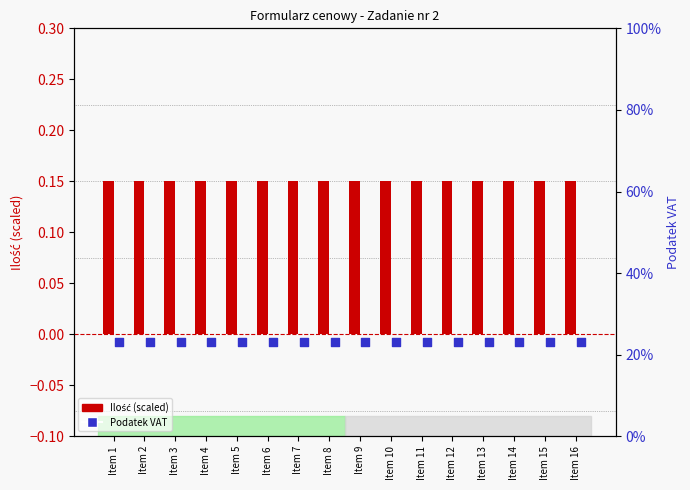

Is the value of Podatek VAT at Item 3 greater than the value of Ilość (scaled) at Item 12?

Yes